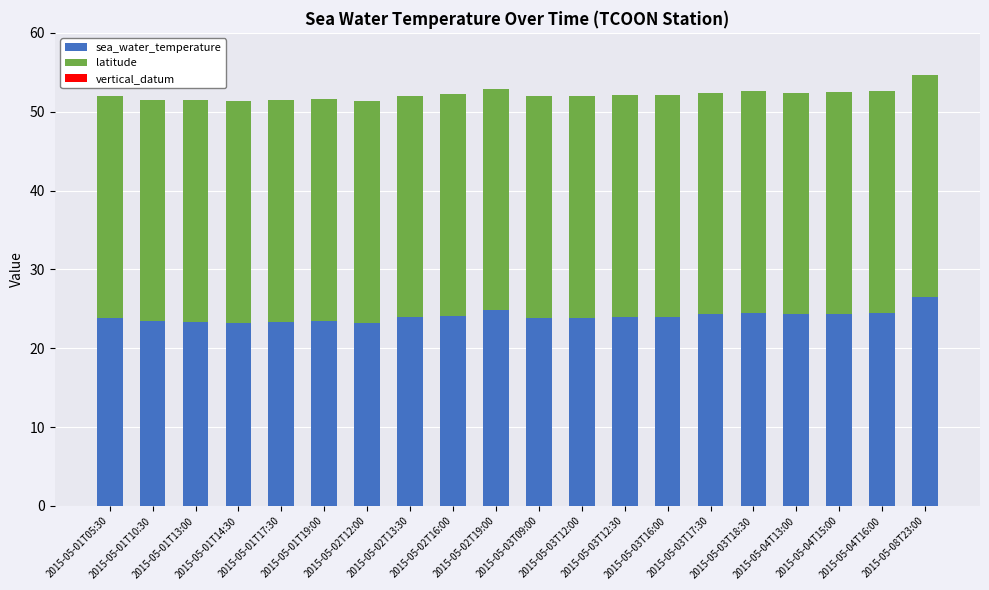

What is the highest value of the sea_water_temperature series?

26.5